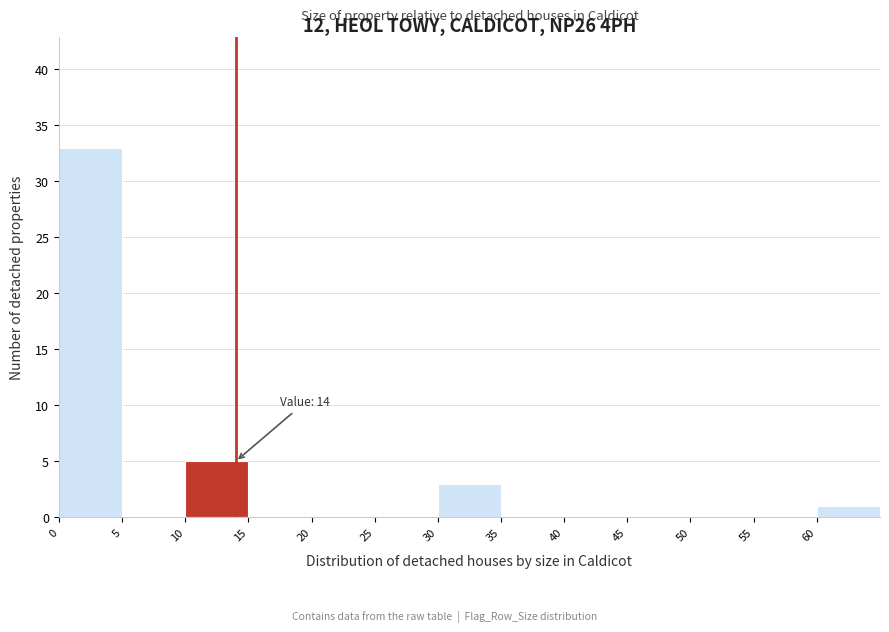

Over which range of the x-axis is the bar tallest?

0 to 5